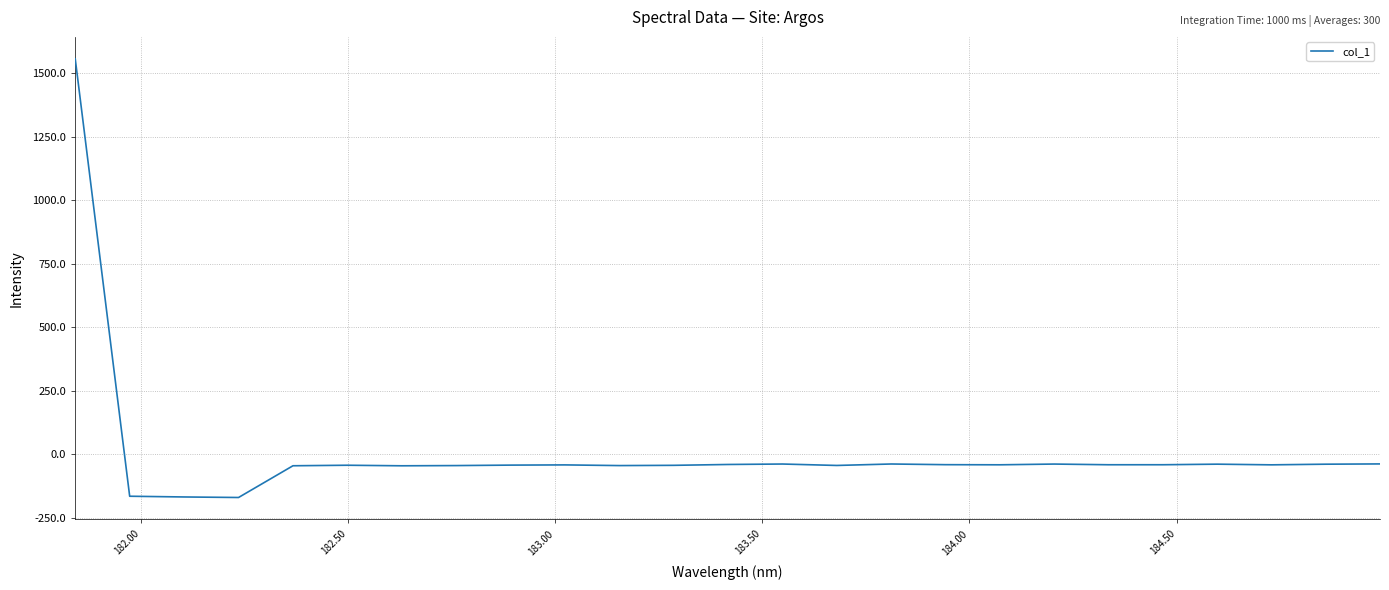

What is the average value?

6.7